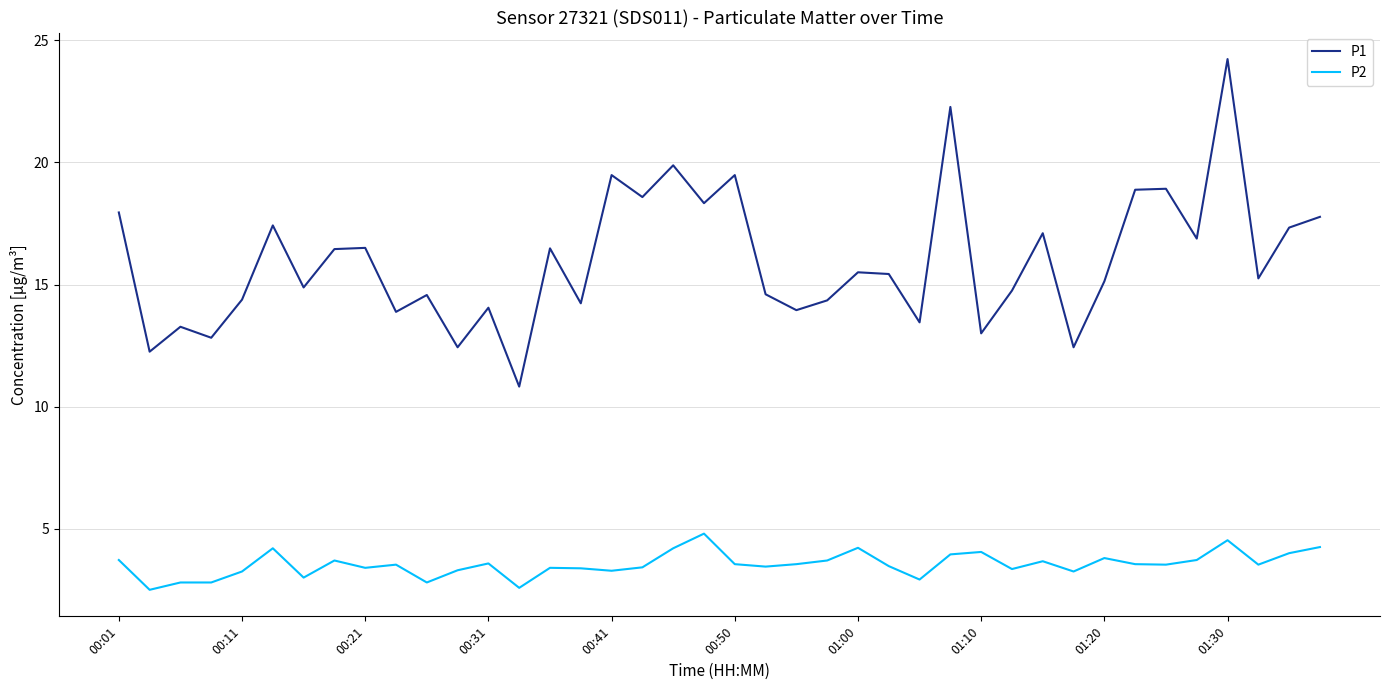

Which series has the widest spread of values?

P1